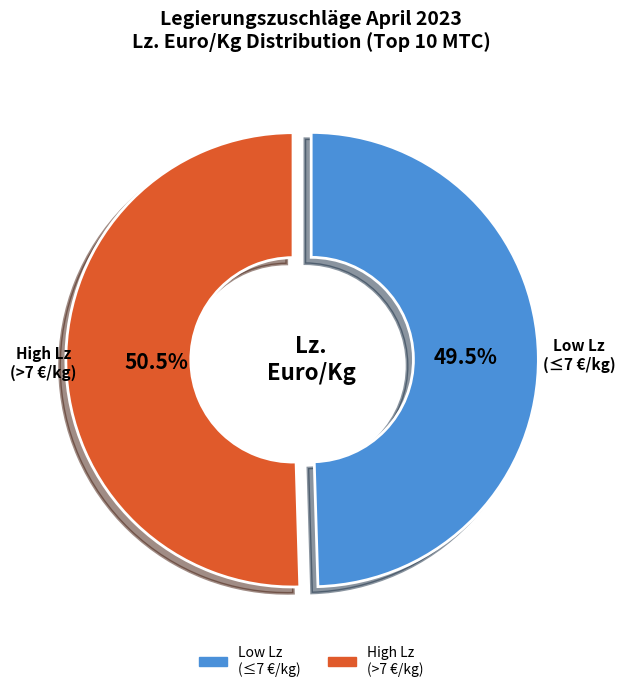

Is there a majority slice in this chart?

Yes